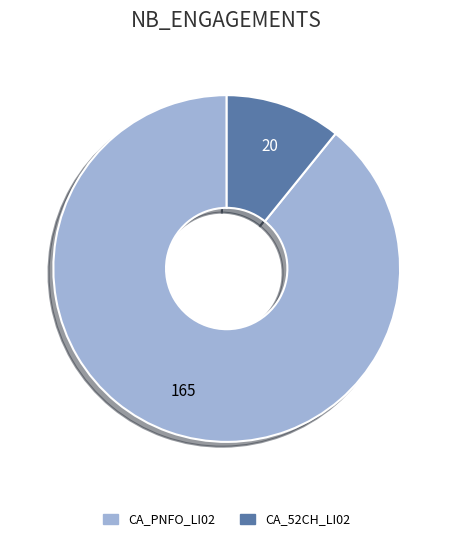

Is the sum of CA_PNFO_LI02 and CA_52CH_LI02 greater than half?

Yes